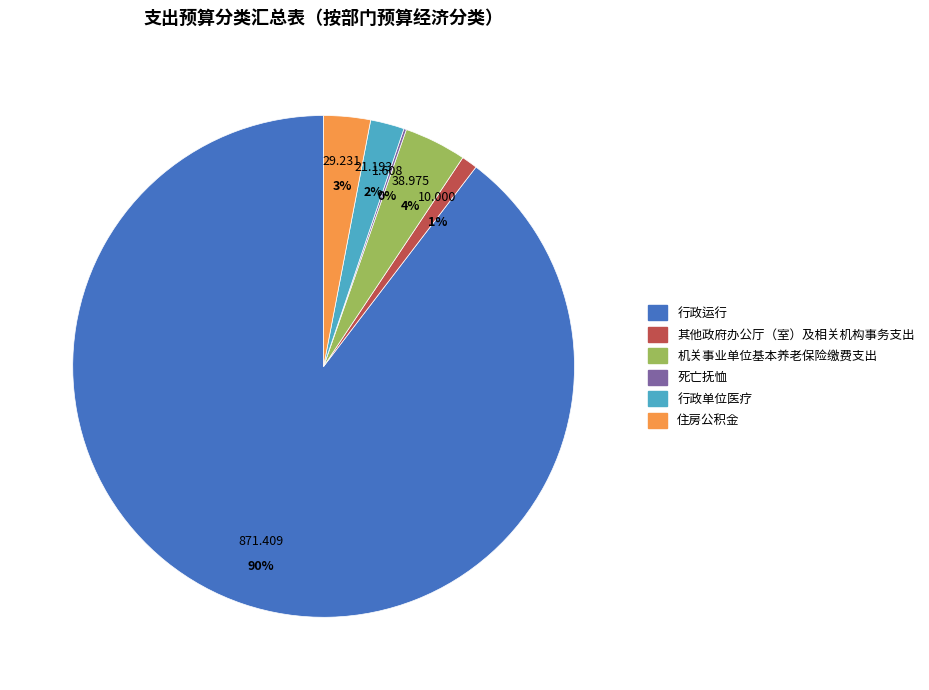

Is it true that 行政单位医疗 is 2% of the pie?

True